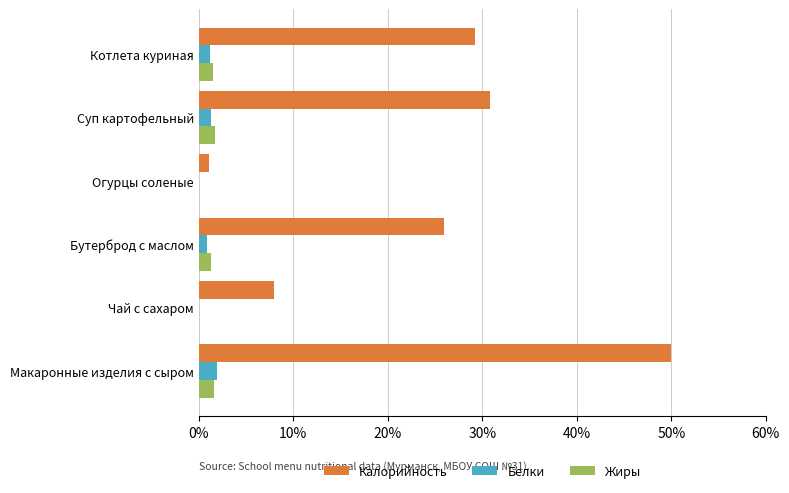

Which series has the largest total across all categories?

Калорийность